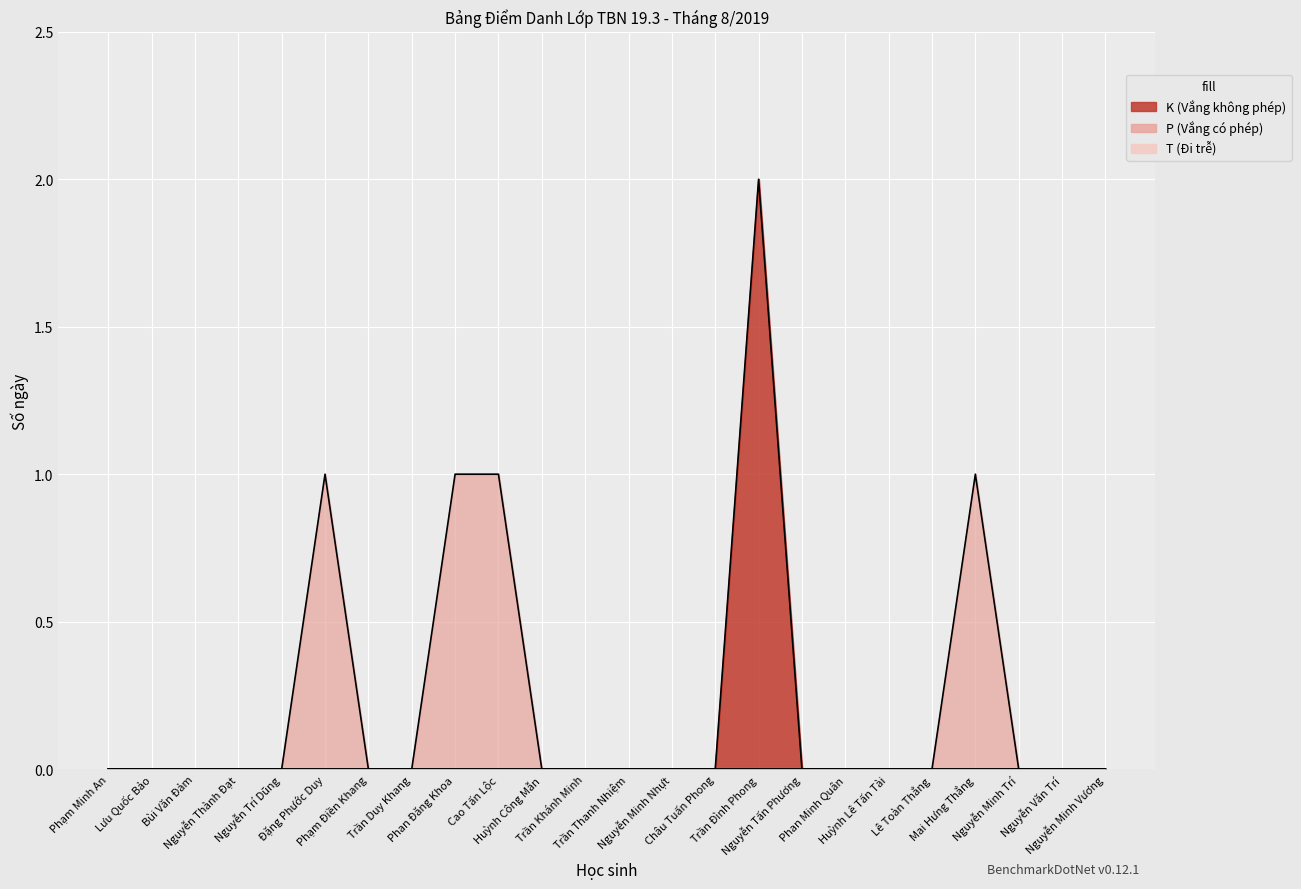

Between Lê Toàn Thắng and Phạm Minh An, which is larger?

Lê Toàn Thắng